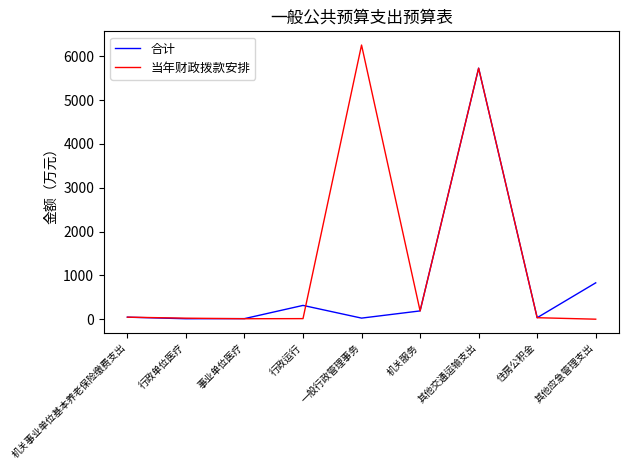

What are all the series names shown in the legend?

合计, 当年财政拨款安排